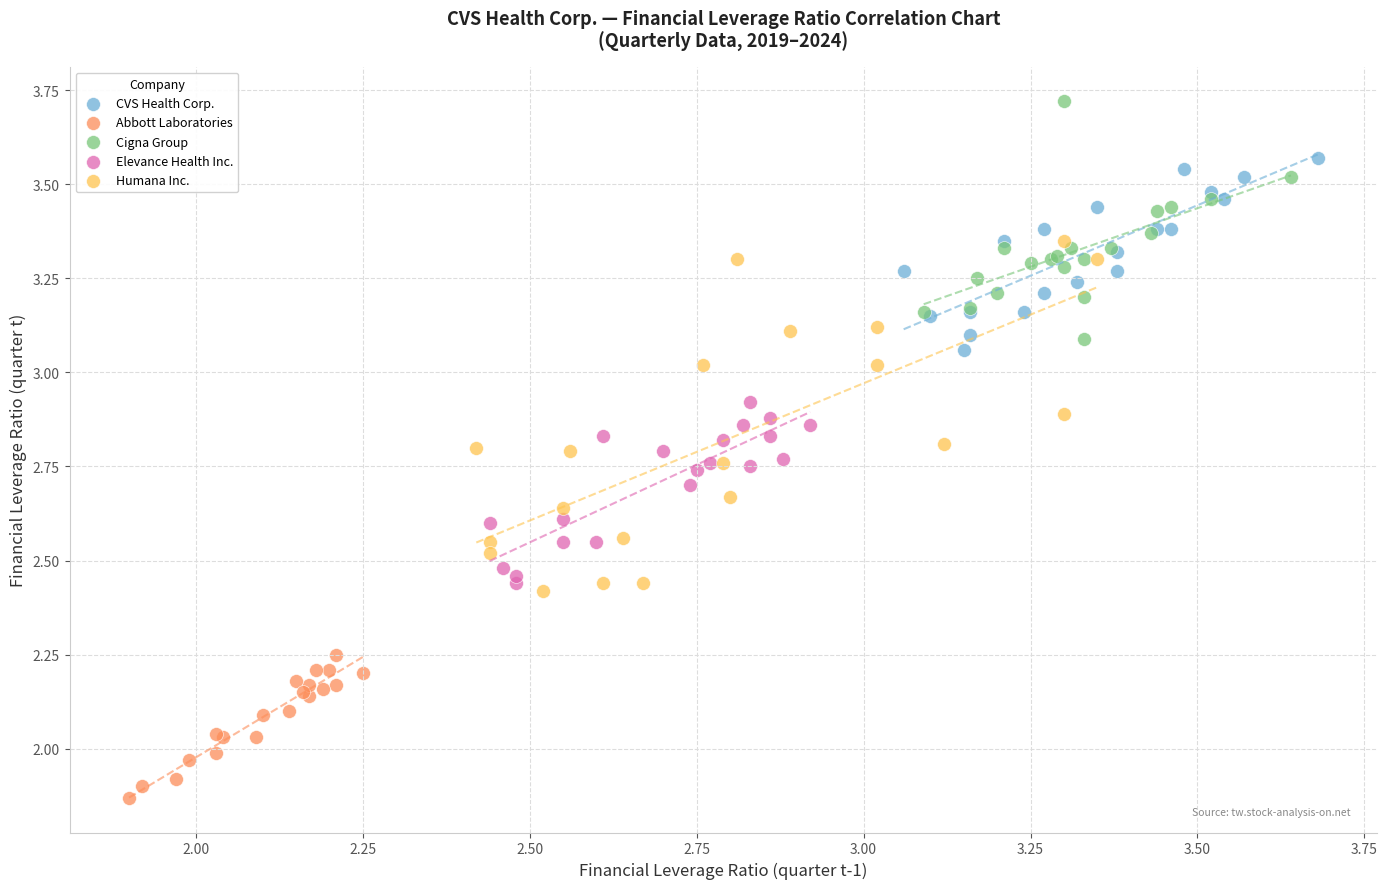

Which series has the largest Y range (max minus min)?

Humana Inc.